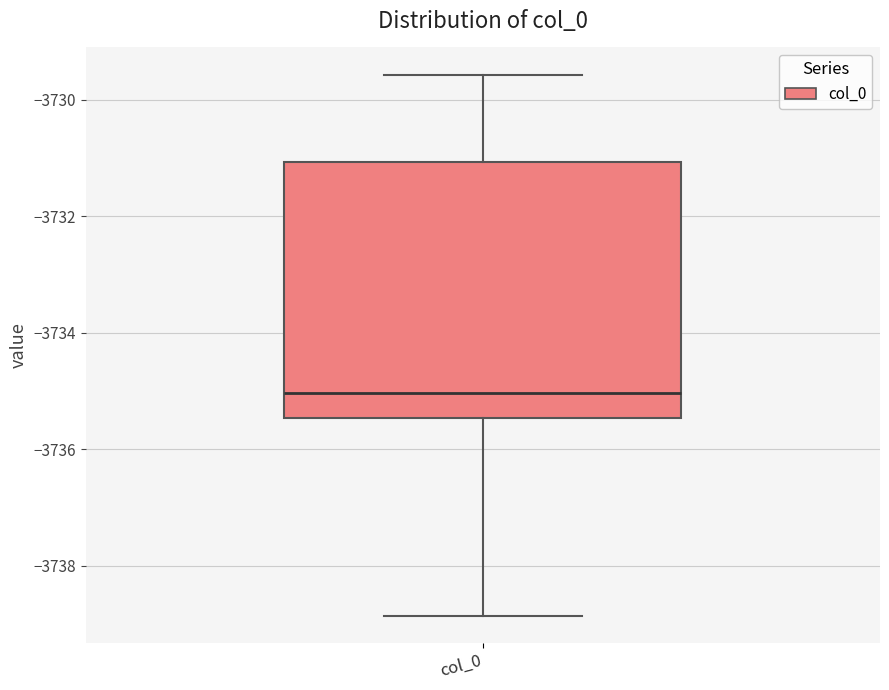

Transcribe this box plot: give where the median line is, the range the box spans, and where the two whiskers end, as read against the y-axis. The values are not printed on the chart, so give them approximately, as read against the axis.

median -3735.0, box -3735.4 to -3731.0, whiskers -3738.8 to -3729.6